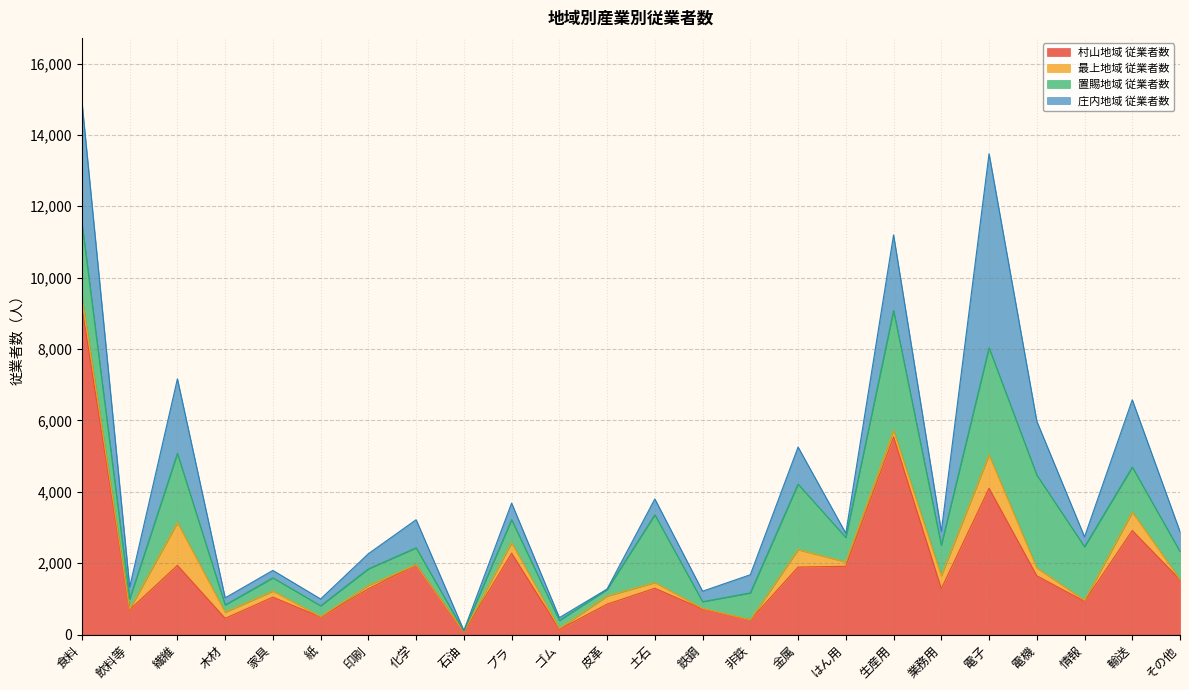

What is the difference between the 村山地域 従業者数 values at 石油 and 金属?

1824